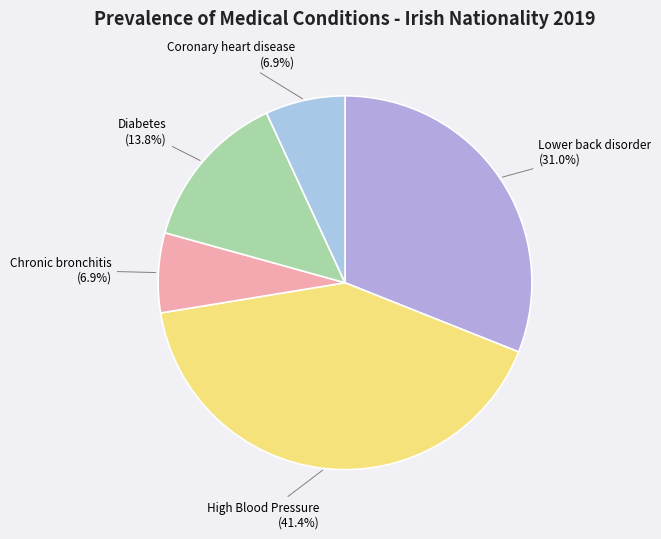

Is Diabetes the majority of the pie?

No